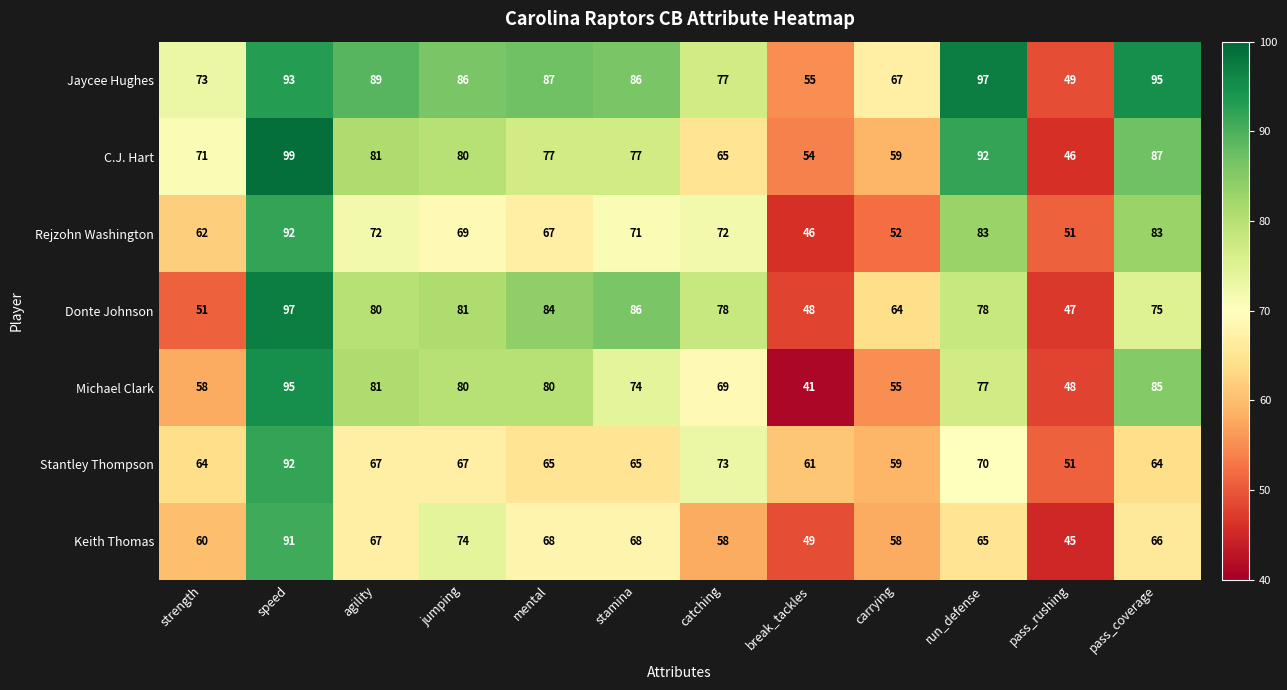

What is the sum of all Keith Thomas values?

769